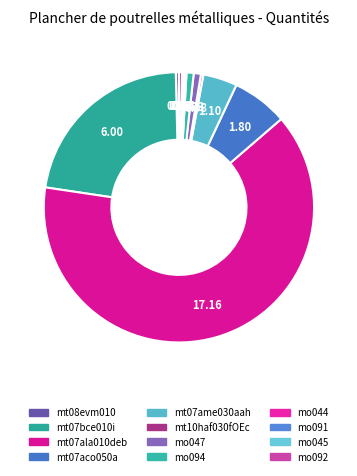

Count the number of slices in the pie.

12